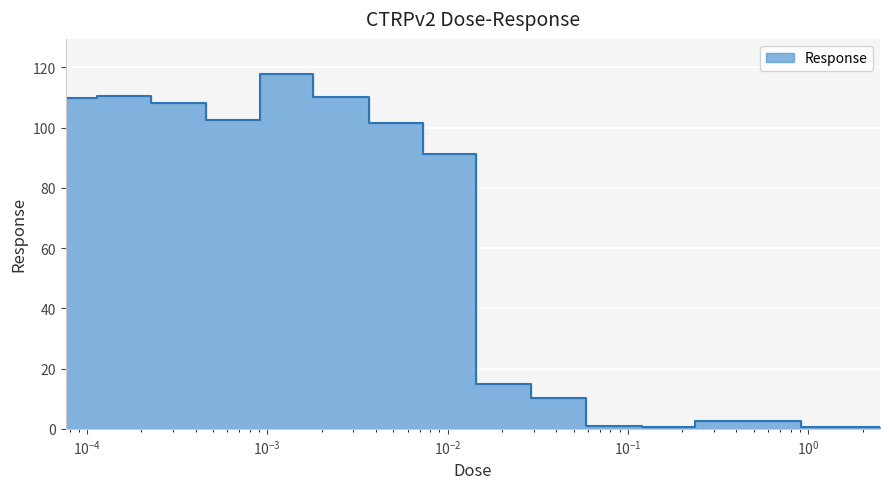

What position from the left is 0.0003?

3